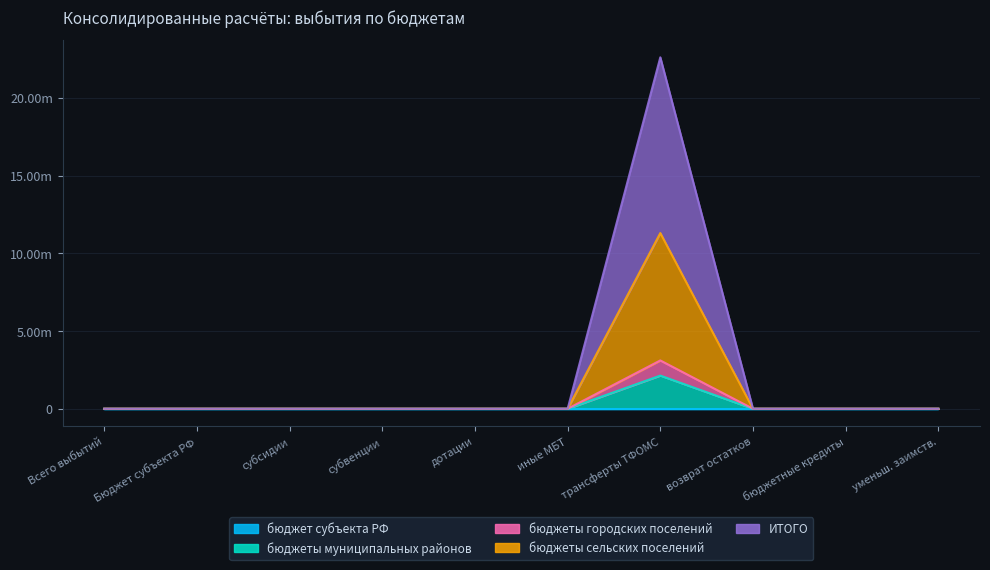

How many data points in бюджеты городских поселений are above 0?

1